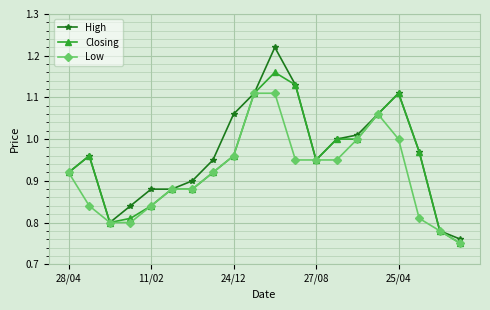

Count the number of categories in the chart.

20